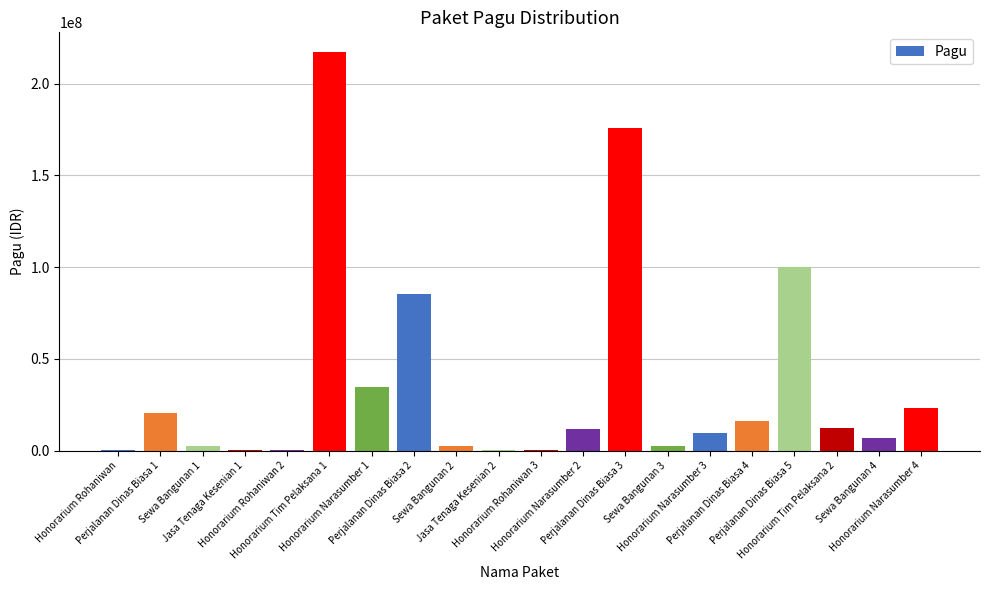

What is the sum of all values?

723083000